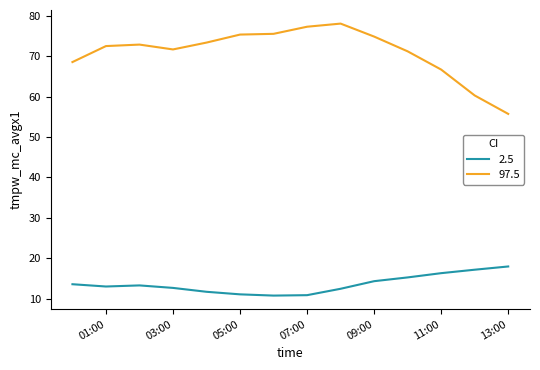

Which series has the largest total across all categories?

97.5